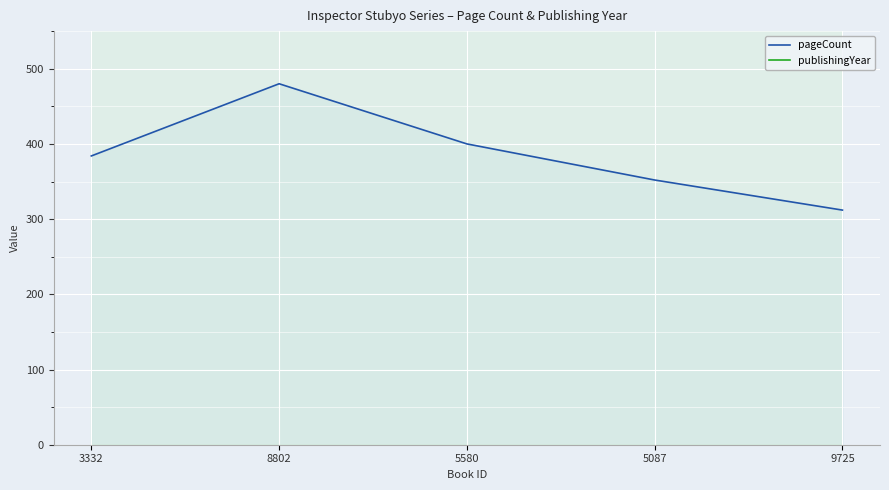

How many interior local peaks does the publishingYear series have?

1